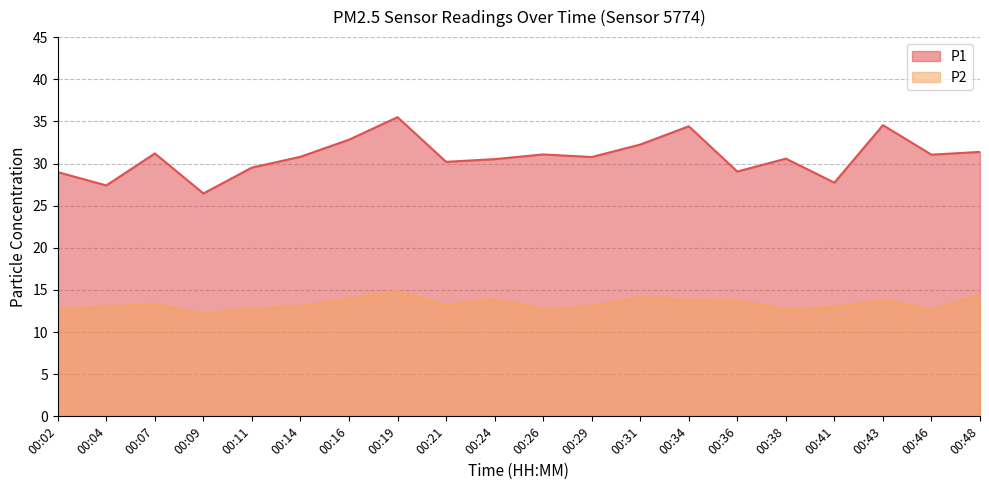

Where is the first local minimum for P2?

00:09